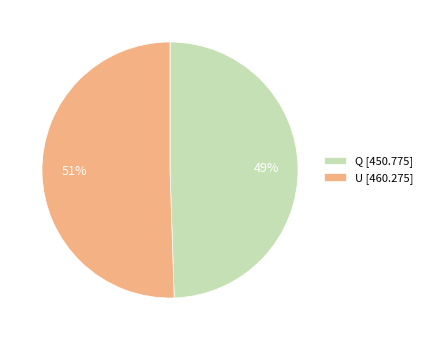

How many slices are in this pie chart?

2